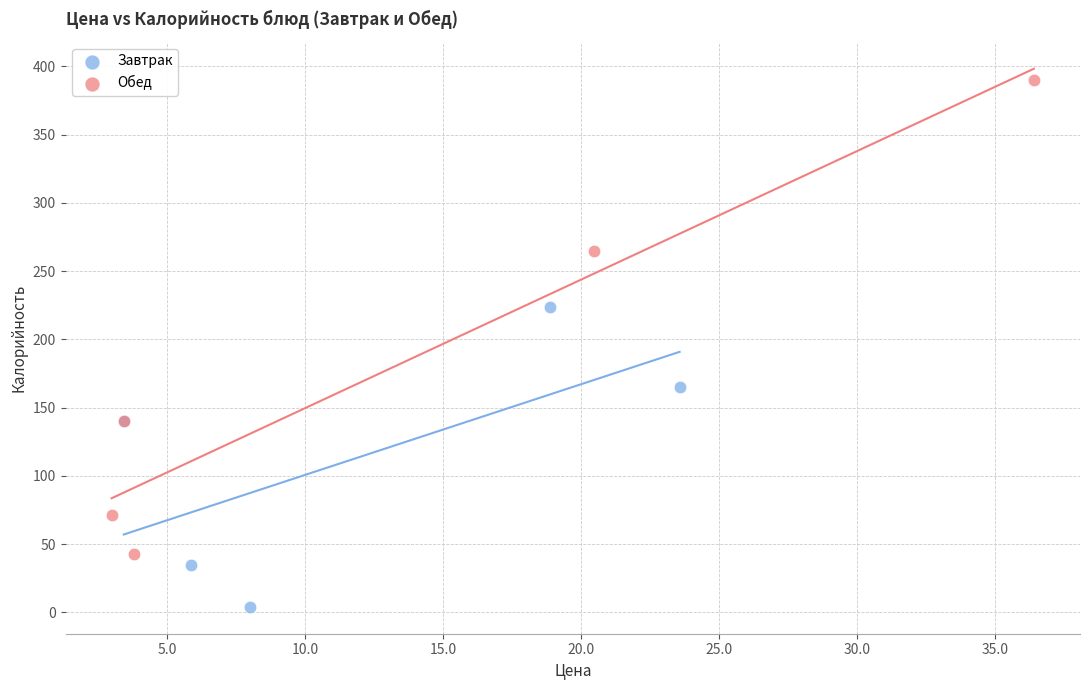

Which series contains the highest Y value?

Обед